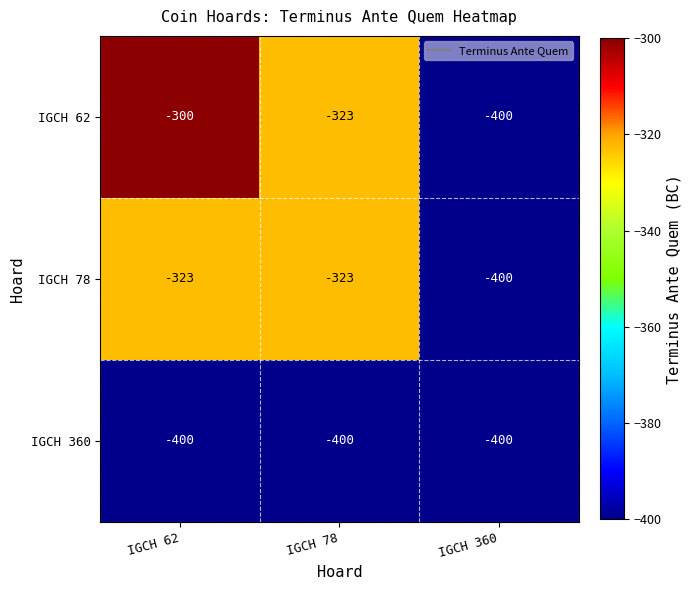

The value of IGCH 360 at IGCH 78 is -178. True or false?

False